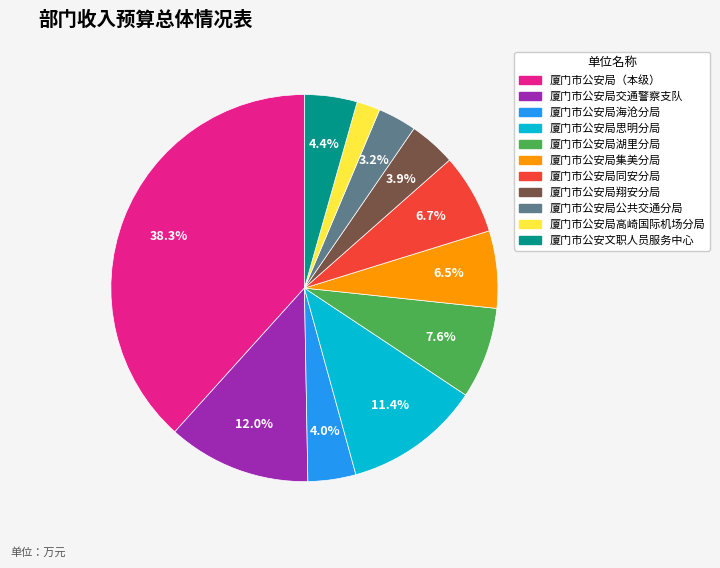

What portion of the pie excludes 厦门市公安局思明分局?

88.6%